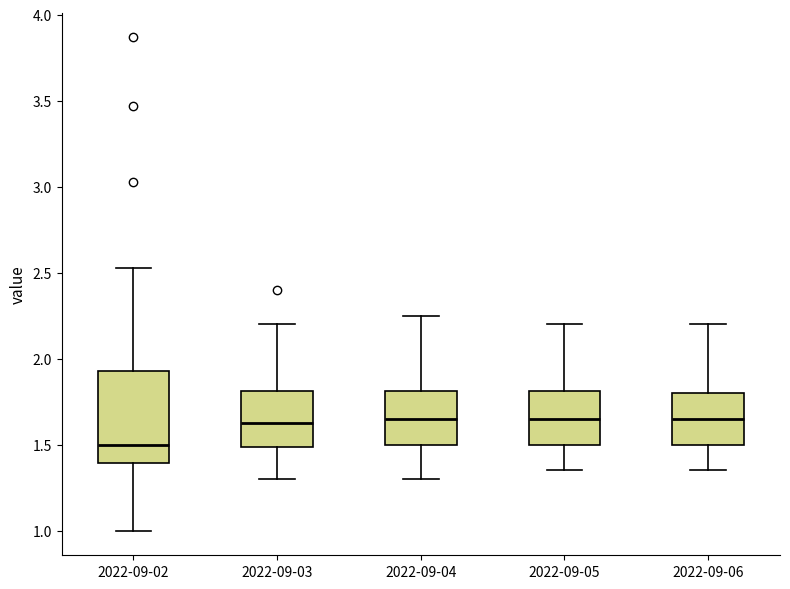

Reading left to right, transcribe this box plot: for each box, give where its median line is, the range the box spans, and where its two whiskers end, as read against the y-axis. The values are not printed on the chart, so give them approximately, as read against the axis.

2022-09-02: median 1.50, box 1.40 to 1.95, whiskers 1.00 to 2.55
2022-09-03: median 1.65, box 1.50 to 1.80, whiskers 1.30 to 2.20
2022-09-04: median 1.65, box 1.50 to 1.80, whiskers 1.30 to 2.25
2022-09-05: median 1.65, box 1.50 to 1.80, whiskers 1.35 to 2.20
2022-09-06: median 1.65, box 1.50 to 1.80, whiskers 1.35 to 2.20